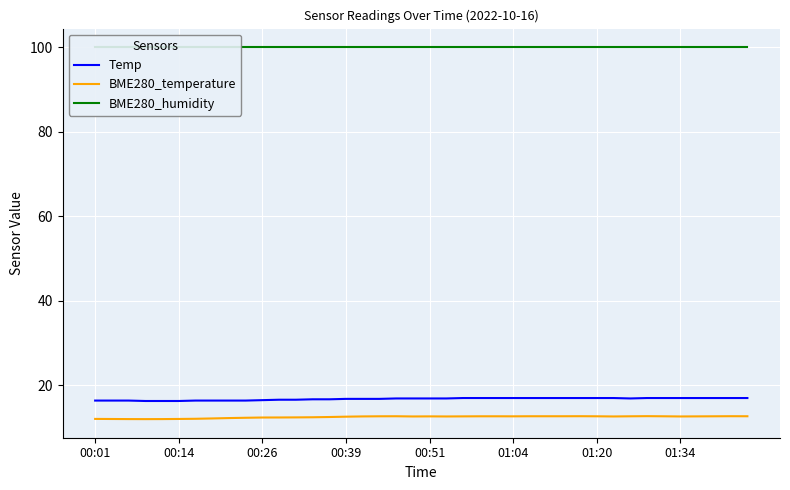

Rank the series by their maximum value, from highest to lowest.

BME280_humidity, Temp, BME280_temperature